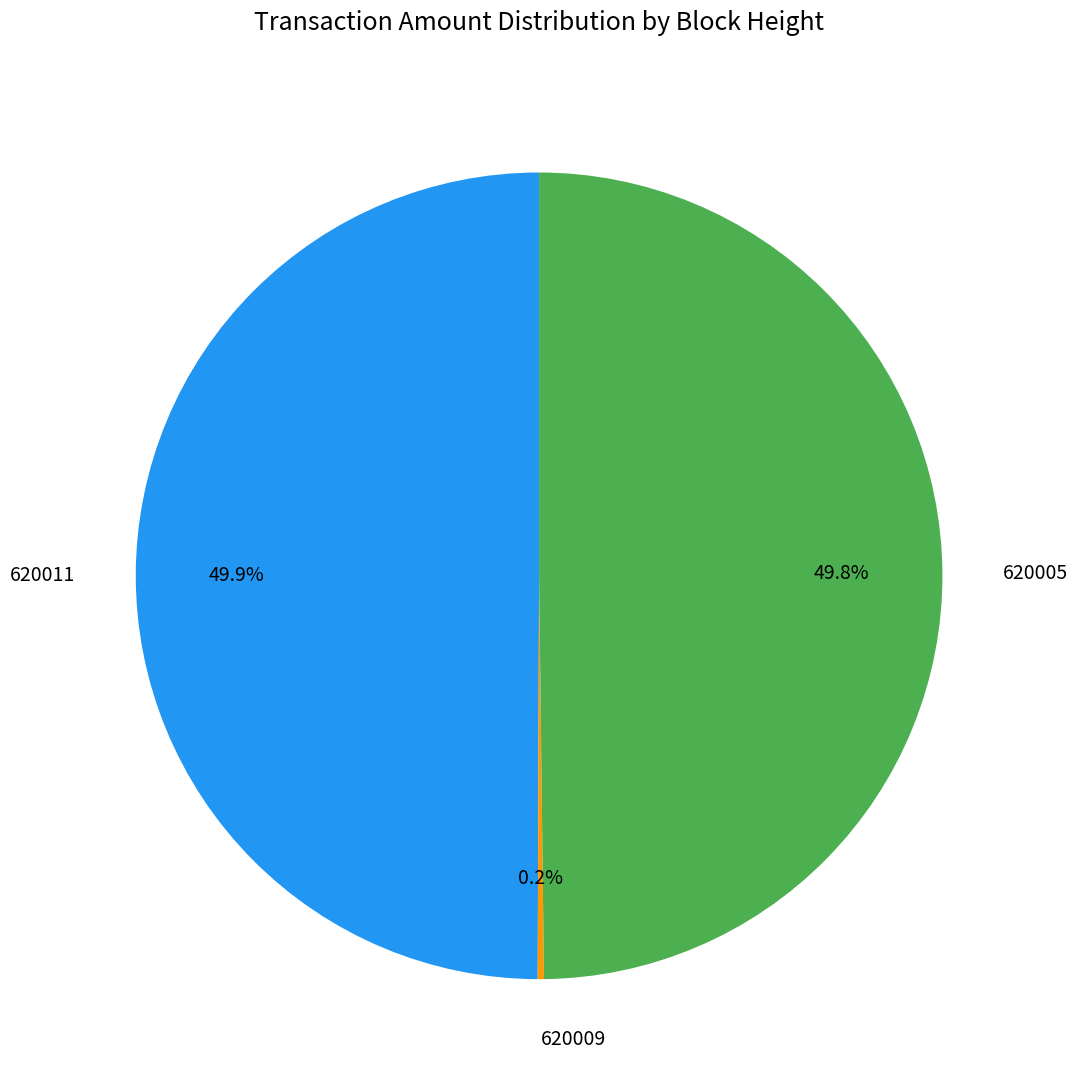

How much of the chart is everything except 620005?

50.2%